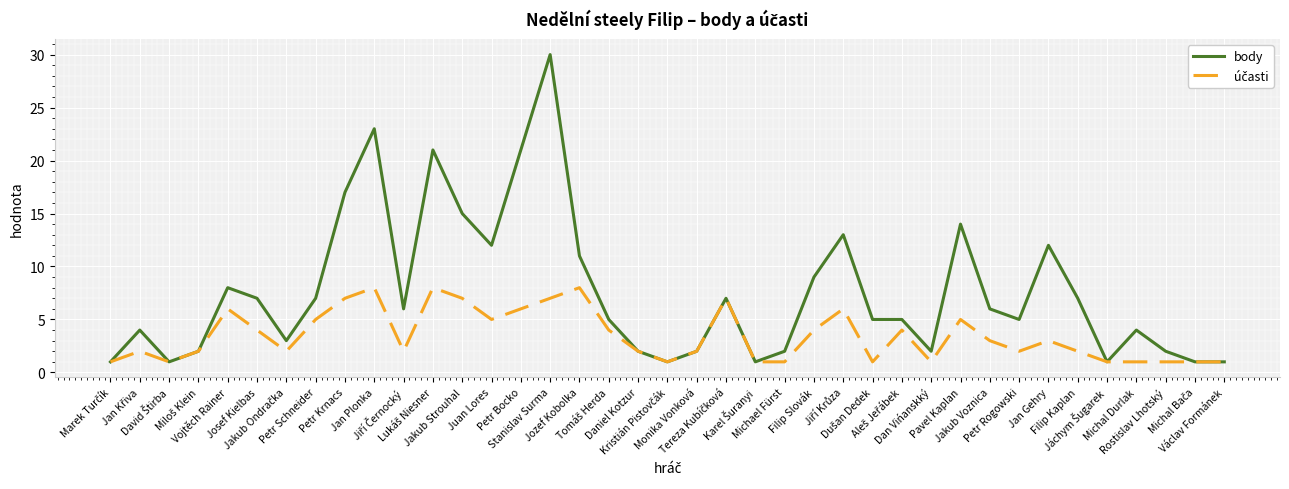

What is the maximum value for body?

30